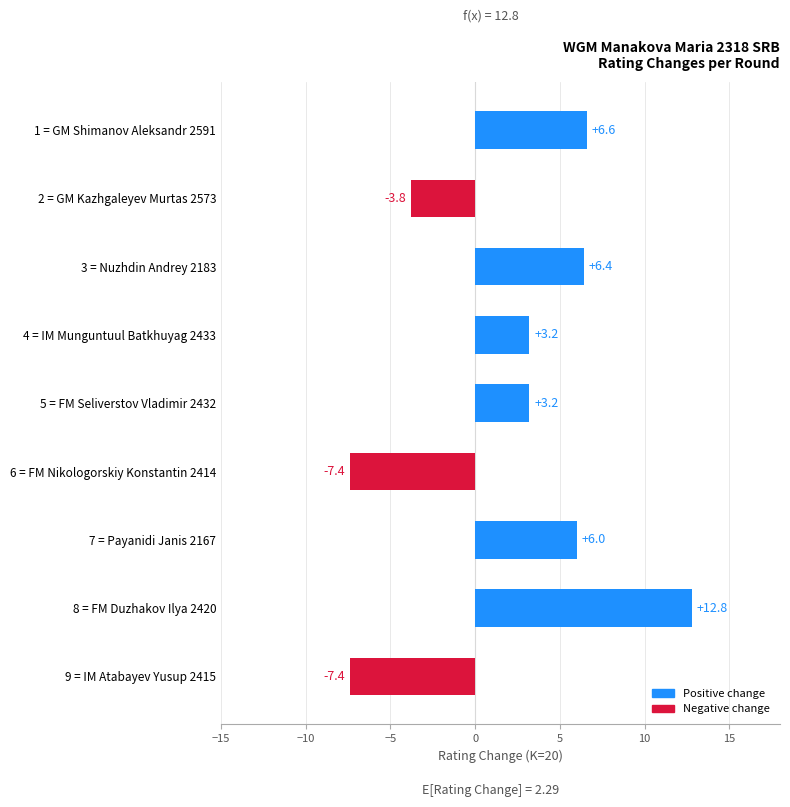

What is the sum of all values?

19.6